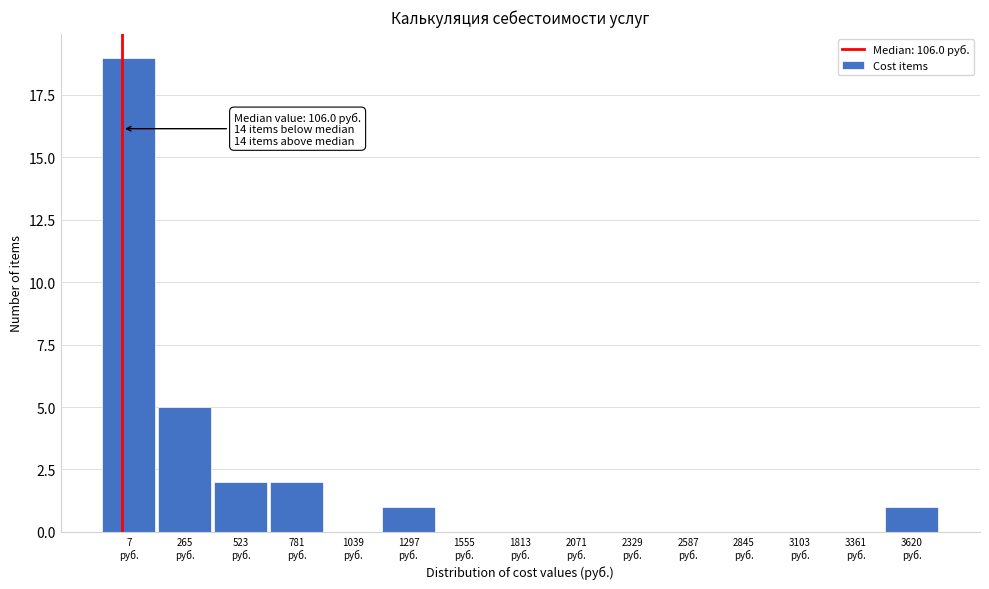

What is the sum of all values?

30